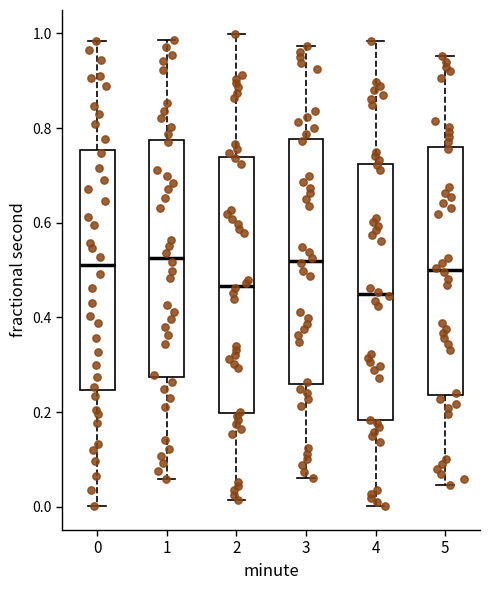

Reading left to right, read every box against the y-axis: the position of its median line, the range the box covers, and the ends of its whiskers. The values are not printed on the chart, so give them approximately, as read against the axis.

0: median 0.52, box 0.24 to 0.76, whiskers 0.00 to 0.98
1: median 0.52, box 0.28 to 0.78, whiskers 0.06 to 0.98
2: median 0.46, box 0.20 to 0.74, whiskers 0.02 to 1.00
3: median 0.52, box 0.26 to 0.78, whiskers 0.06 to 0.98
4: median 0.44, box 0.18 to 0.72, whiskers 0.00 to 0.98
5: median 0.50, box 0.24 to 0.76, whiskers 0.04 to 0.96